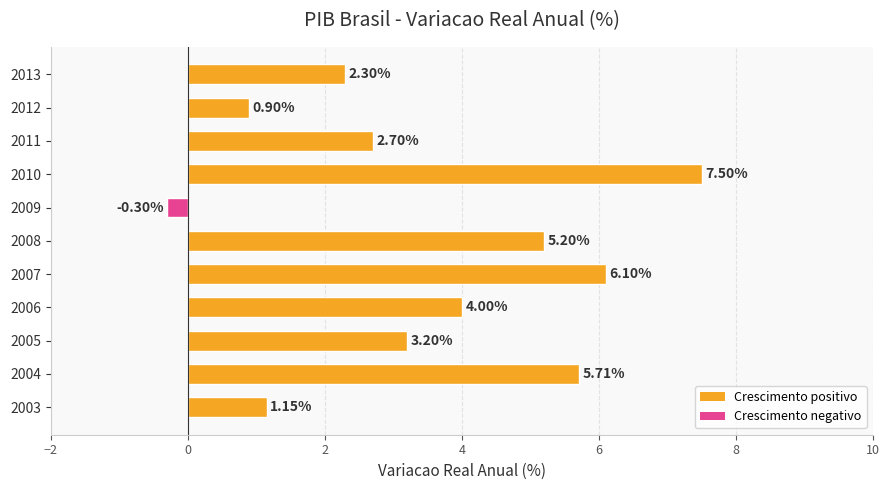

What is the change in value from 2004 to 2006?

-1.7